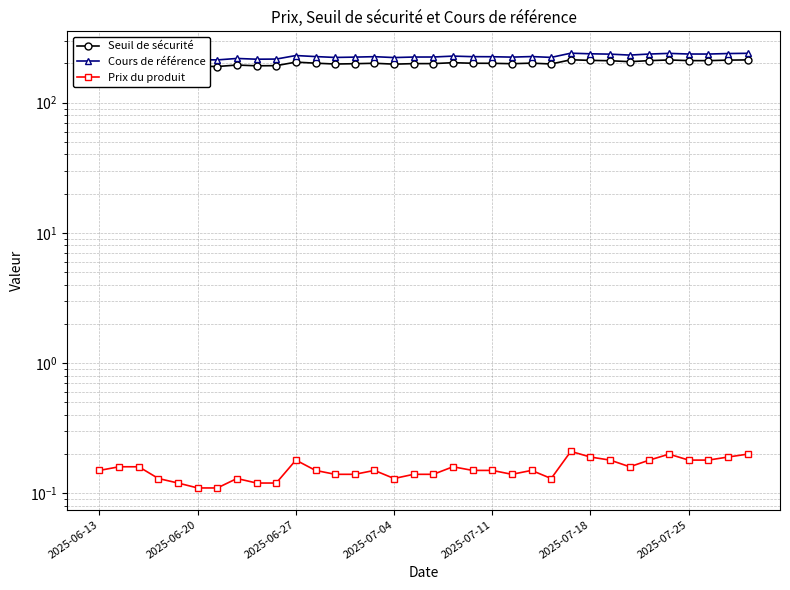

At 27, list the series in order from smallest to largest.

Prix du produit, Seuil de sécurité, Cours de référence